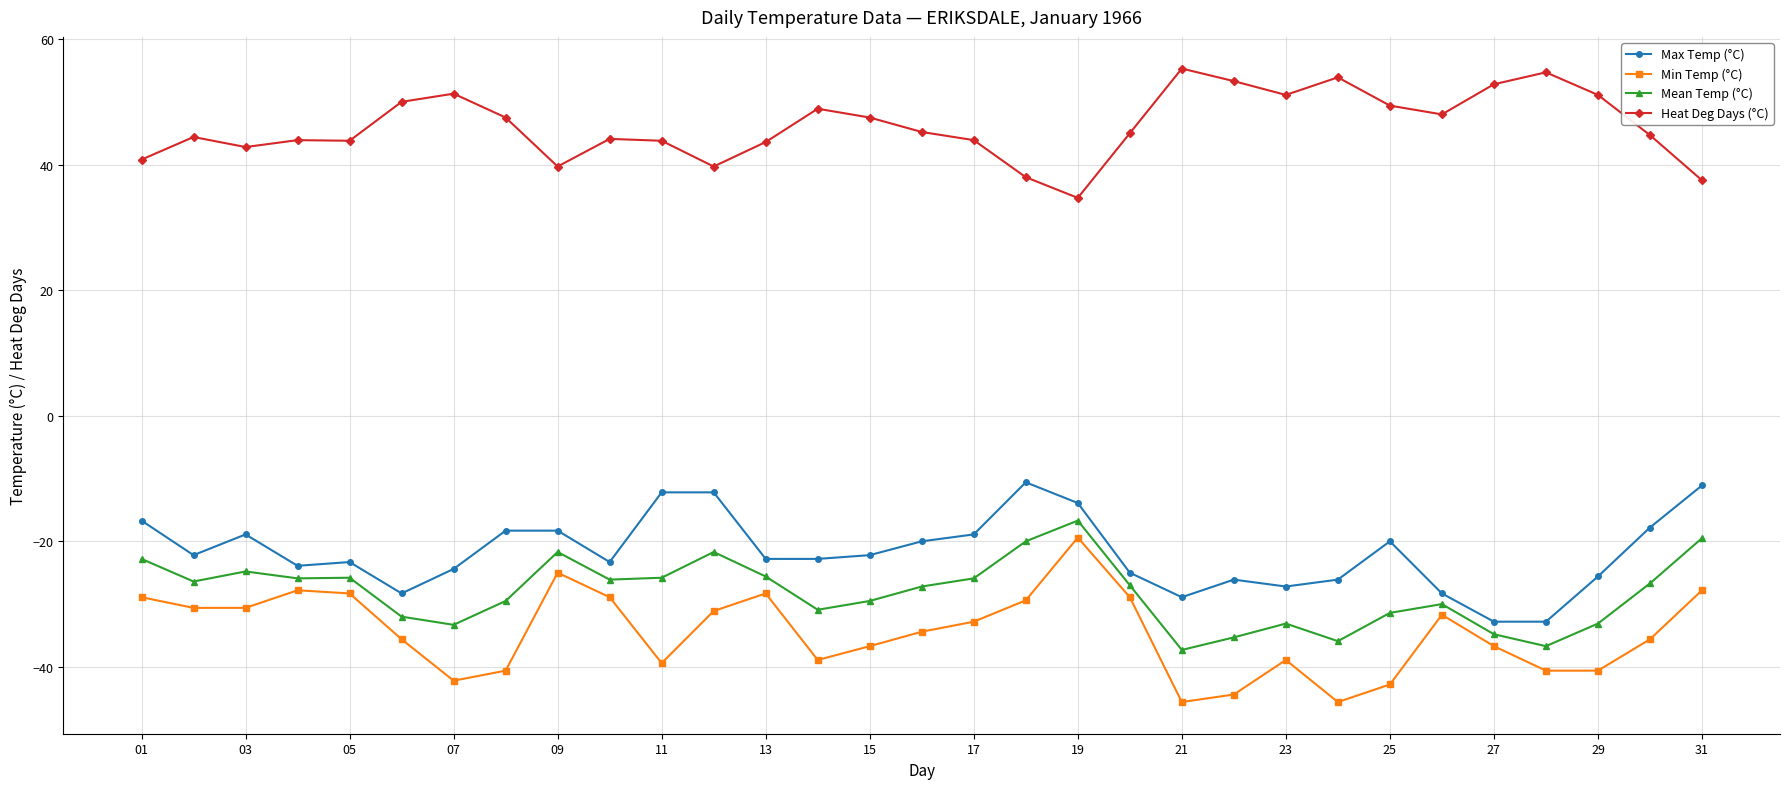

What is the difference between the second highest and second lowest values in the Heat Deg Days (°C) series?

17.2